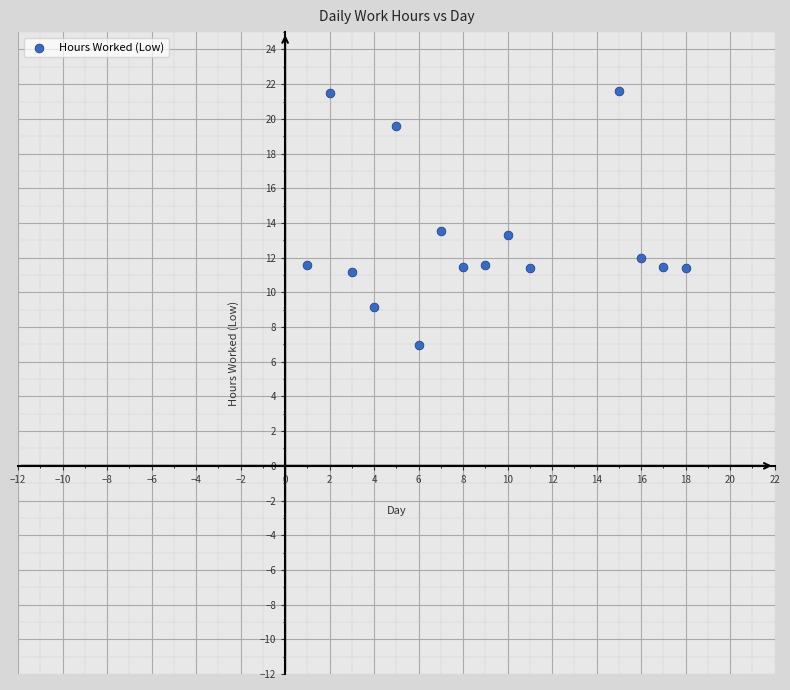

What is the range of X values (max minus min)?

17.0